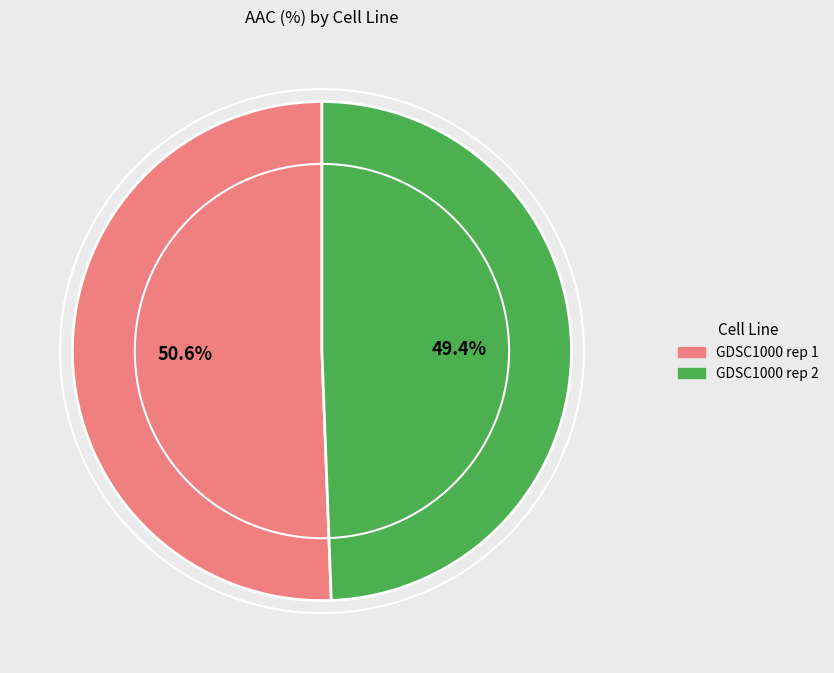

Is there any slice that represents more than half of the pie?

Yes